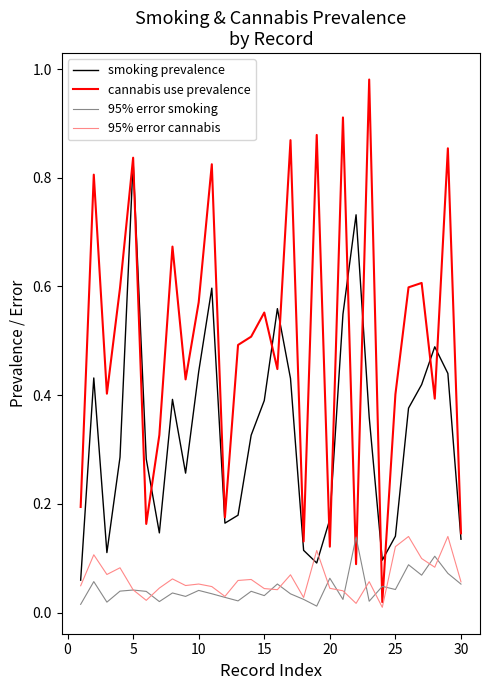

Which category has the highest value in the smoking prevalence series?

5